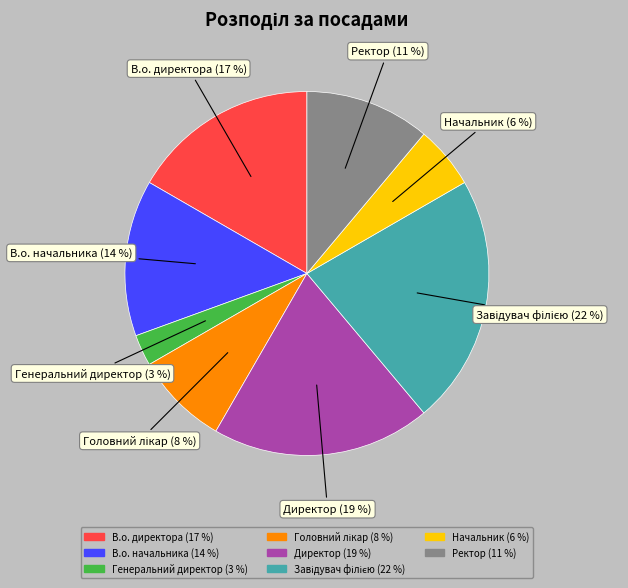

What percentage is the В.о. директора slice, to the nearest percent?

17%